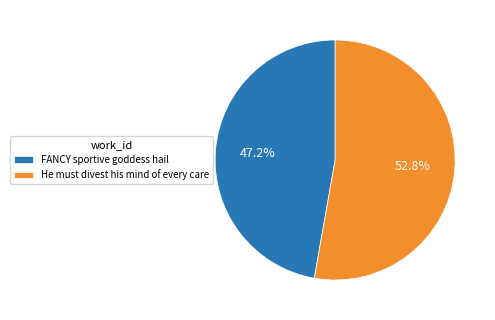

Approximately how many times larger is the value at FANCY sportive goddess hail compared to He must divest his mind of every care?

0.9